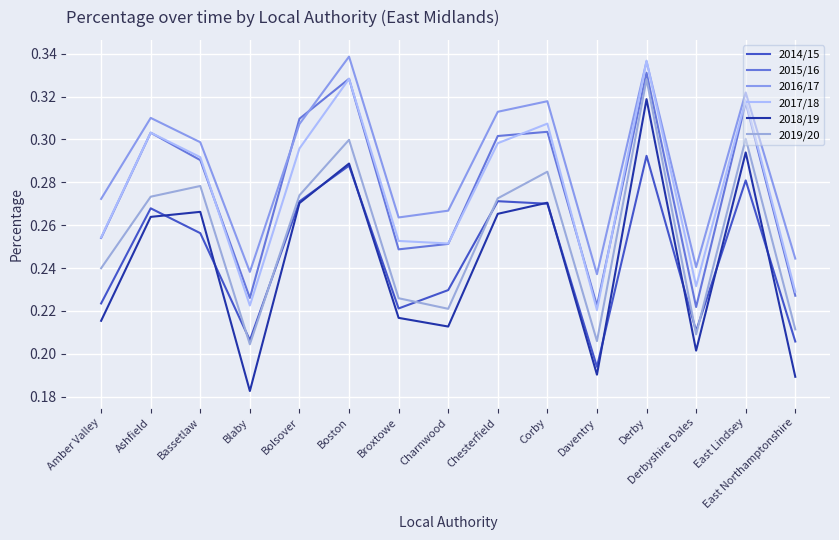

Is it true that 2017/18 equals 0.5 at Derby?

False